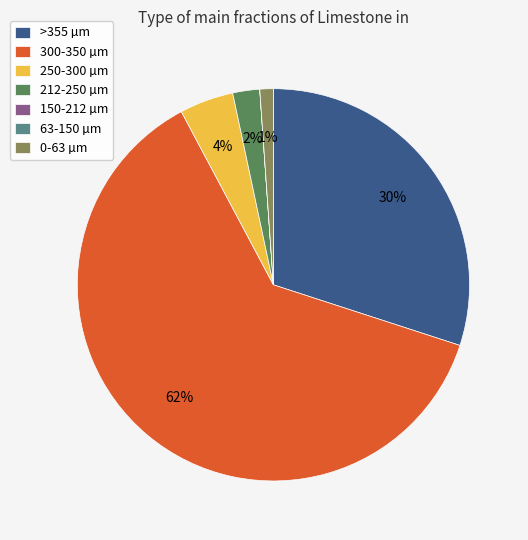

True or false: 0-63 µm accounts for 1% of the total.

True